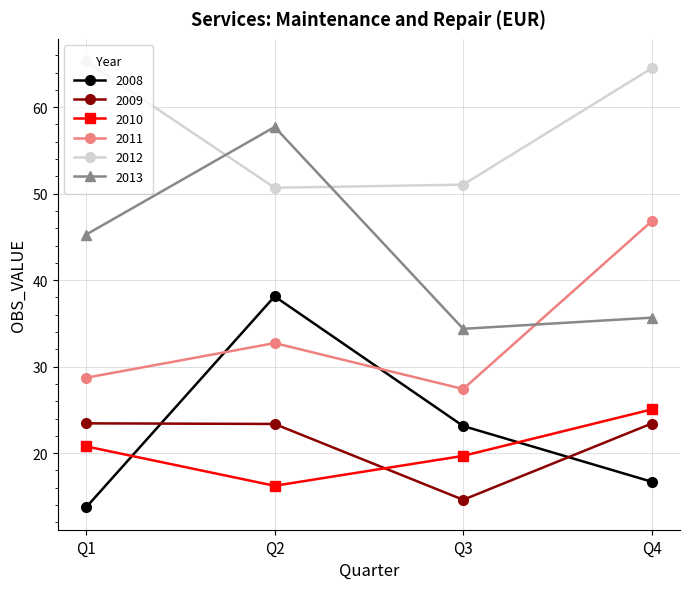

At which category is the sum across all series the highest?

Q2